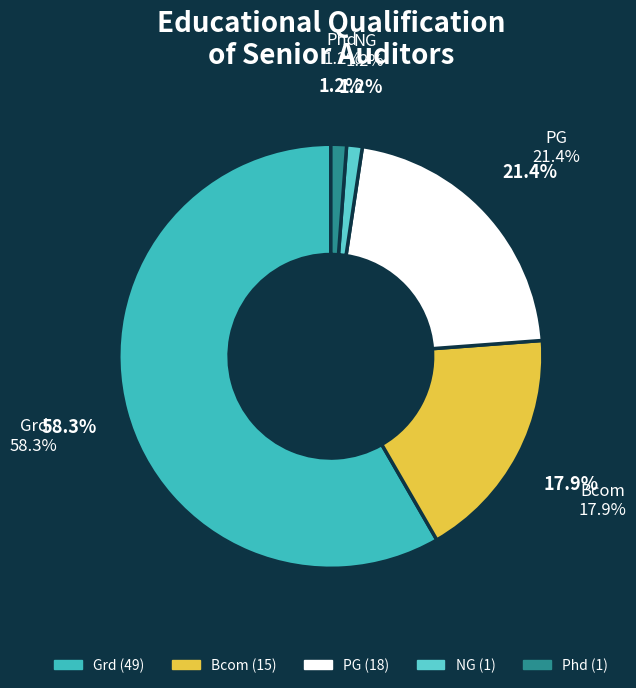

Does Grd account for over 50% of the chart?

Yes